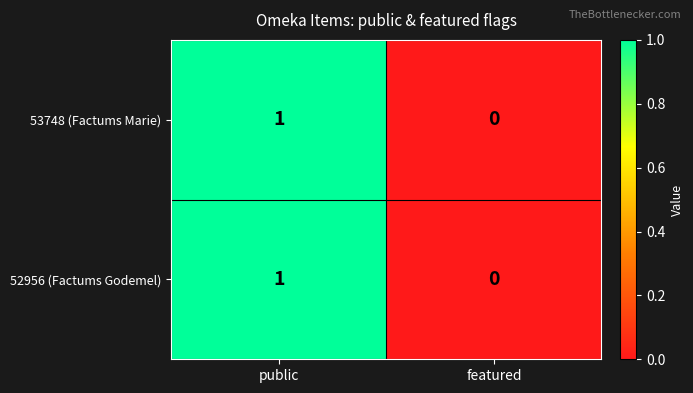

Which category has the highest value across all series?

public